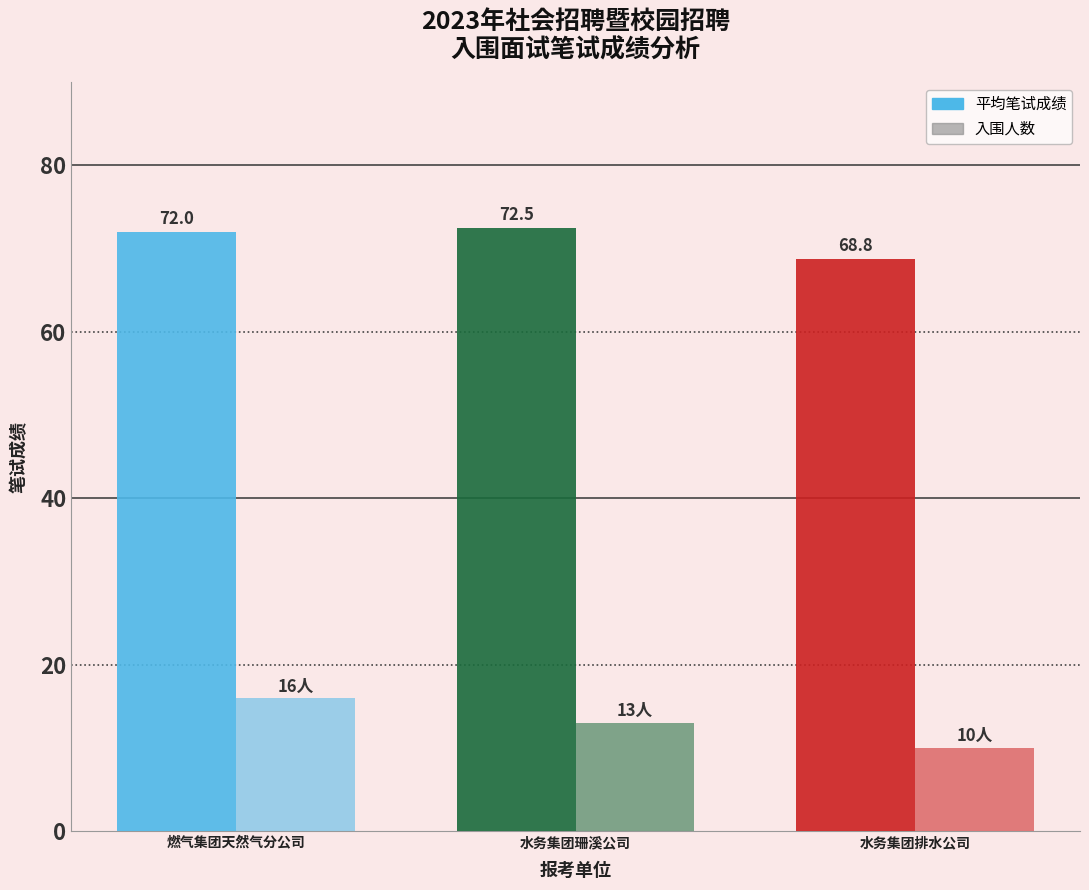

How many 入围人数 values are between 10 and 16?

3